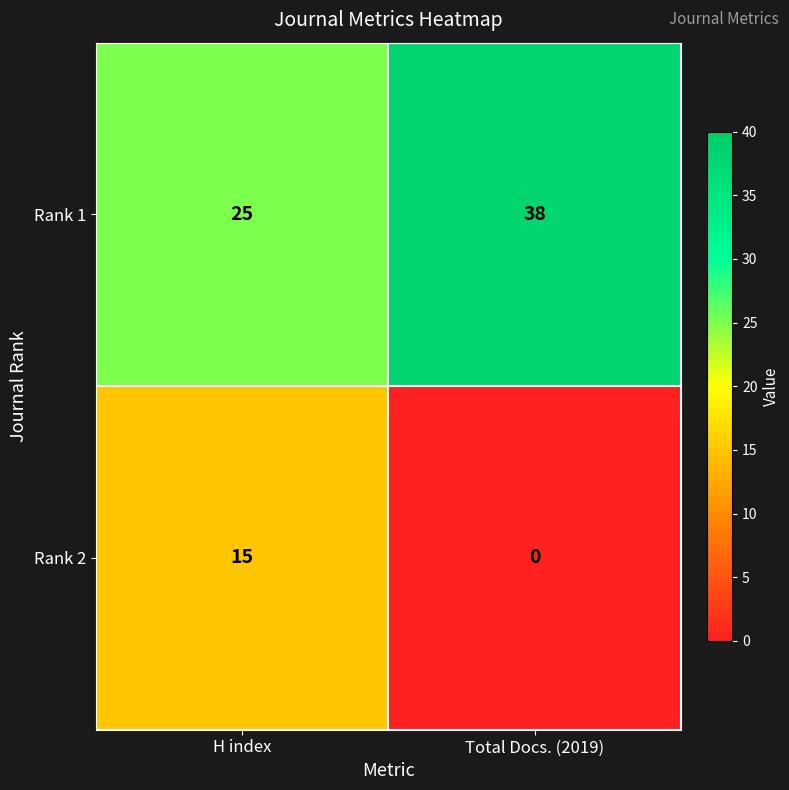

Reading left to right, extract all data points from this chart.

Rank 1: 25	38
Rank 2: 15	0